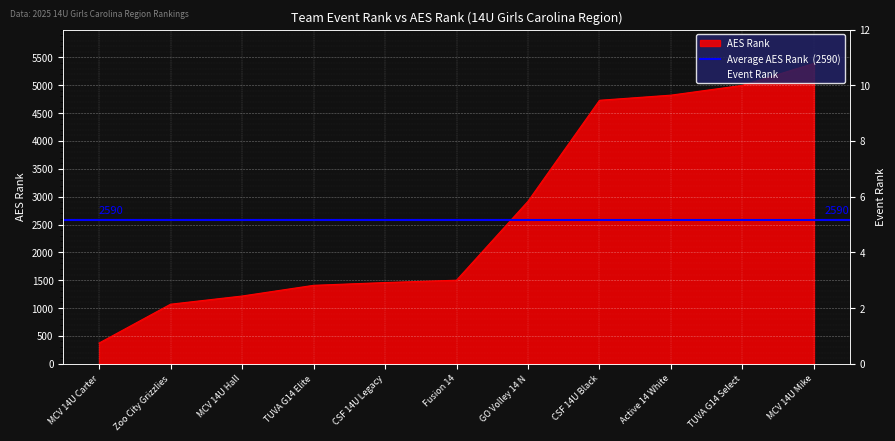

At how many categories does at least one series exceed 1623?

5